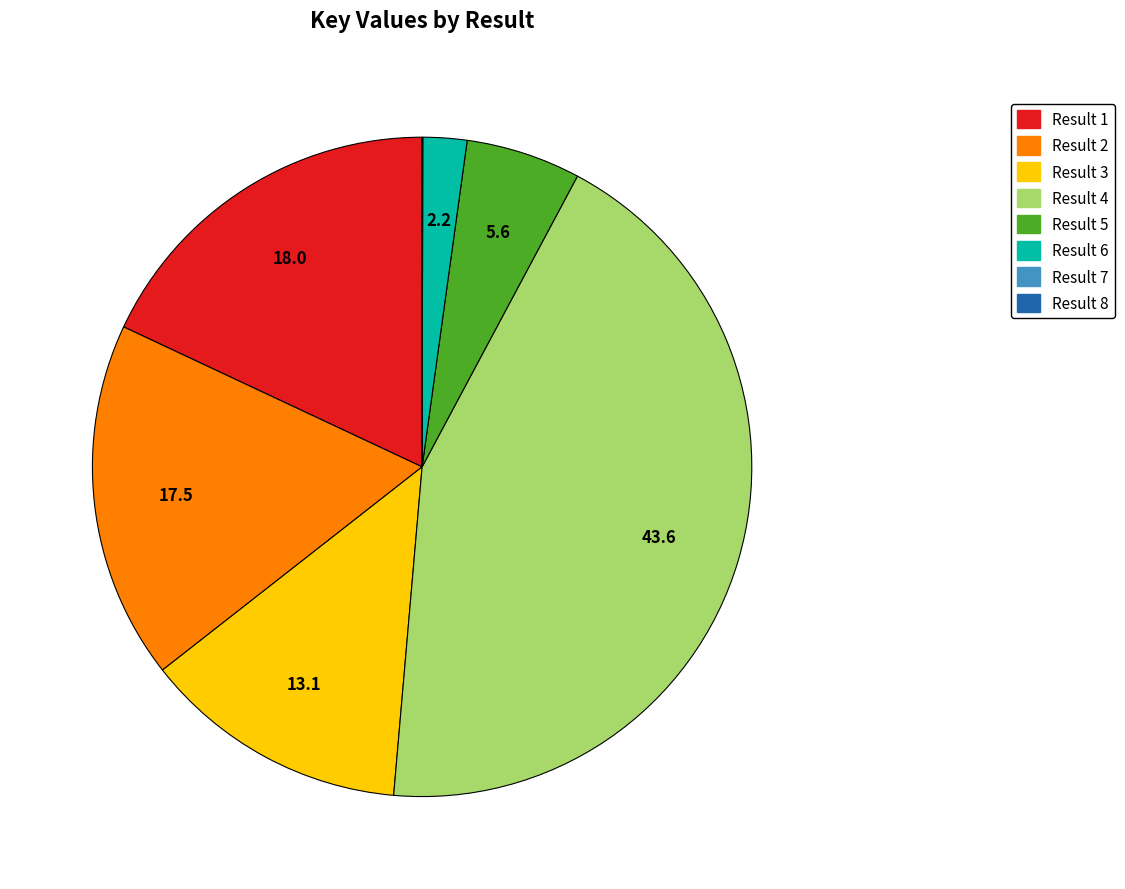

Is there any slice that represents more than half of the pie?

No